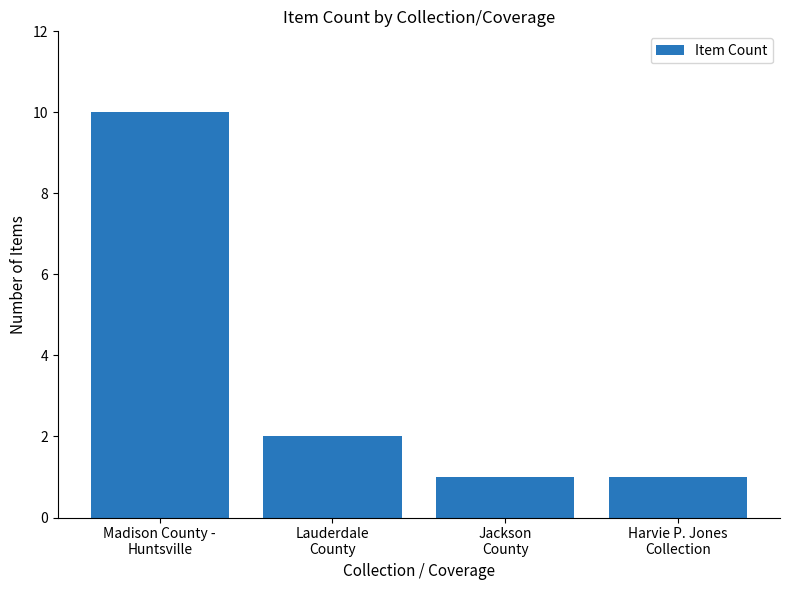

What is the minimum value shown in the chart?

1